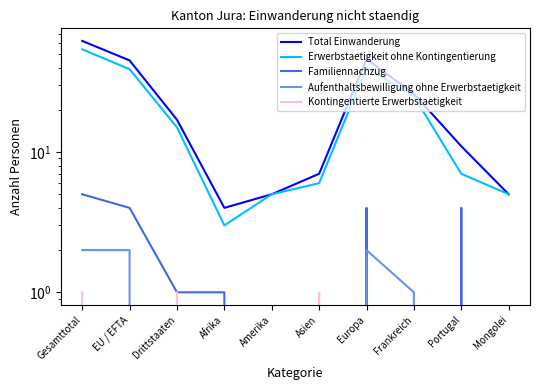

At which label is Total Einwanderung closest to 33?

Frankreich